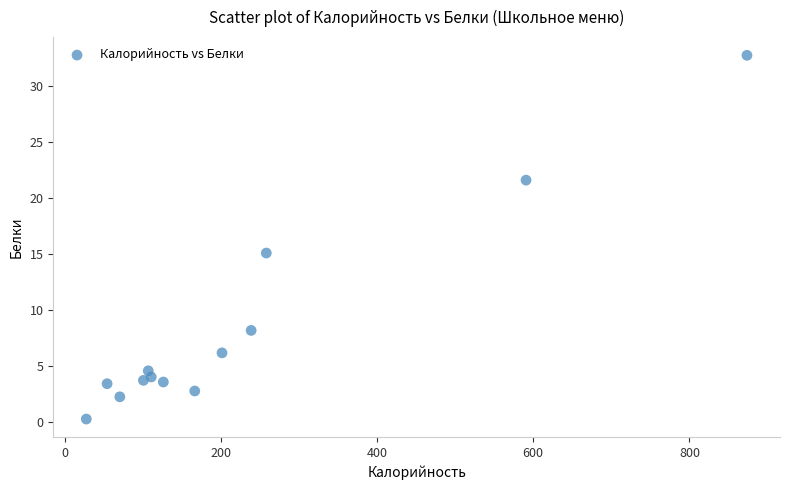

What Y value in the scatter plot is closest to 16?

15.1